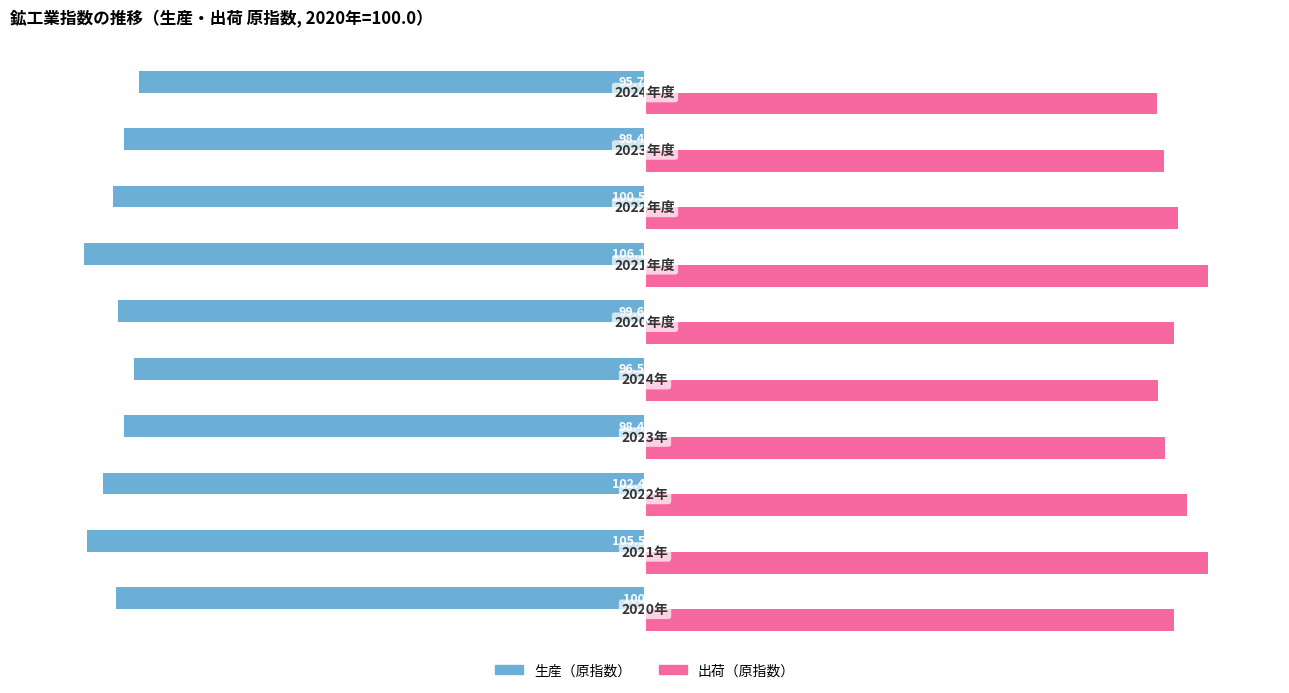

List the series in order of their peak value, highest first.

出荷（原指数）, 生産（原指数）